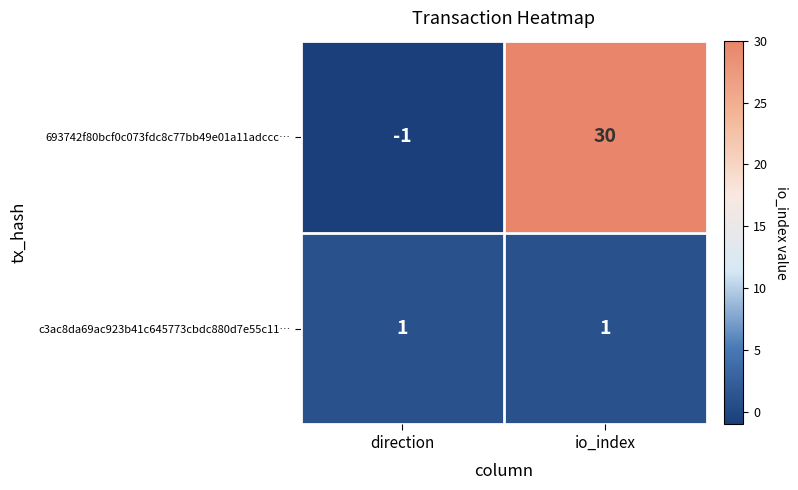

Which category has the highest value across all series?

io_index